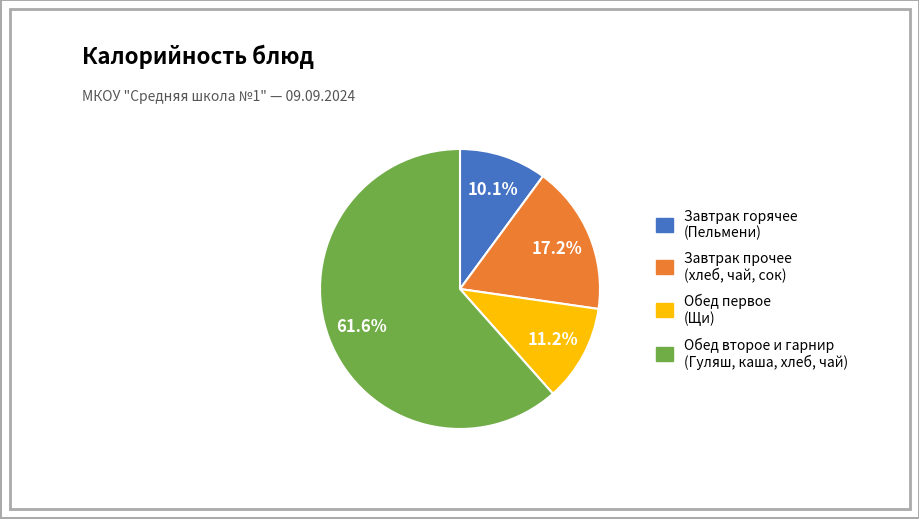

Is there any slice that represents more than half of the pie?

Yes